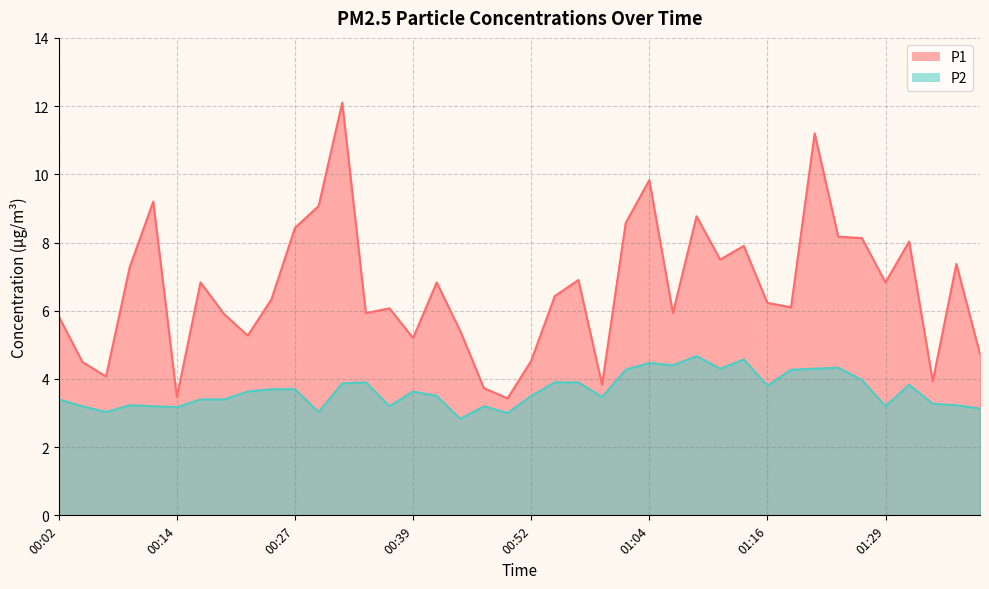

What are all the series names shown in the legend?

P1, P2